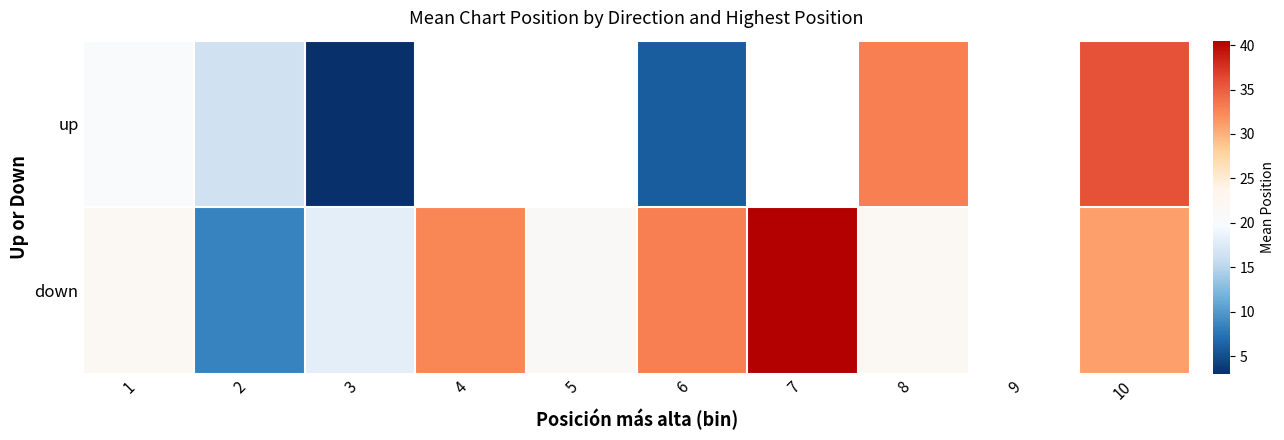

Which has a higher value, 2 or 1?

1